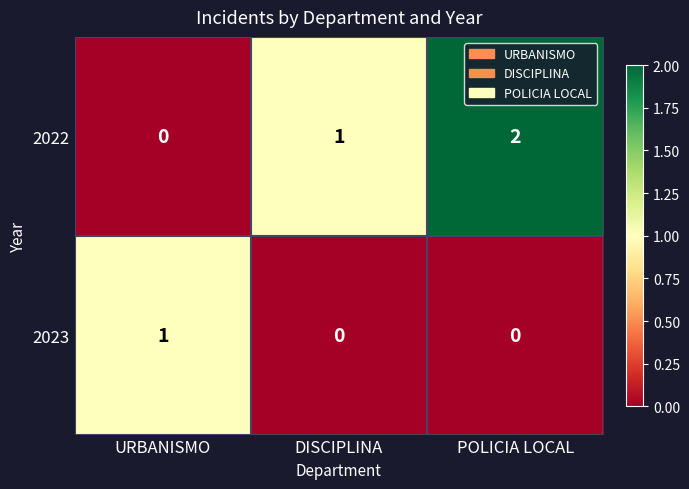

Is the value of 2023 at DISCIPLINA greater than the value of 2022 at POLICIA LOCAL?

No